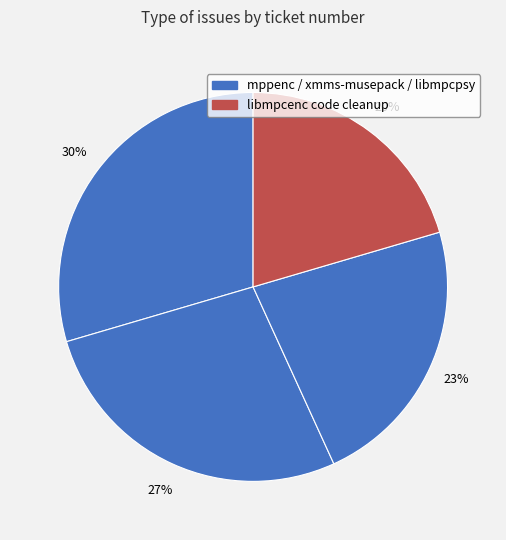

How many slices are in this pie chart?

4